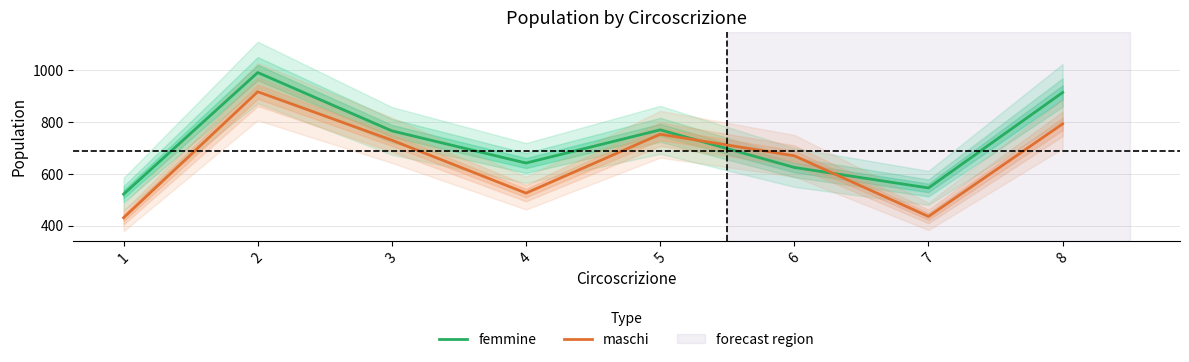

List the labels in order of maschi value, largest first.

2, 8, 5, 3, 6, 4, 7, 1